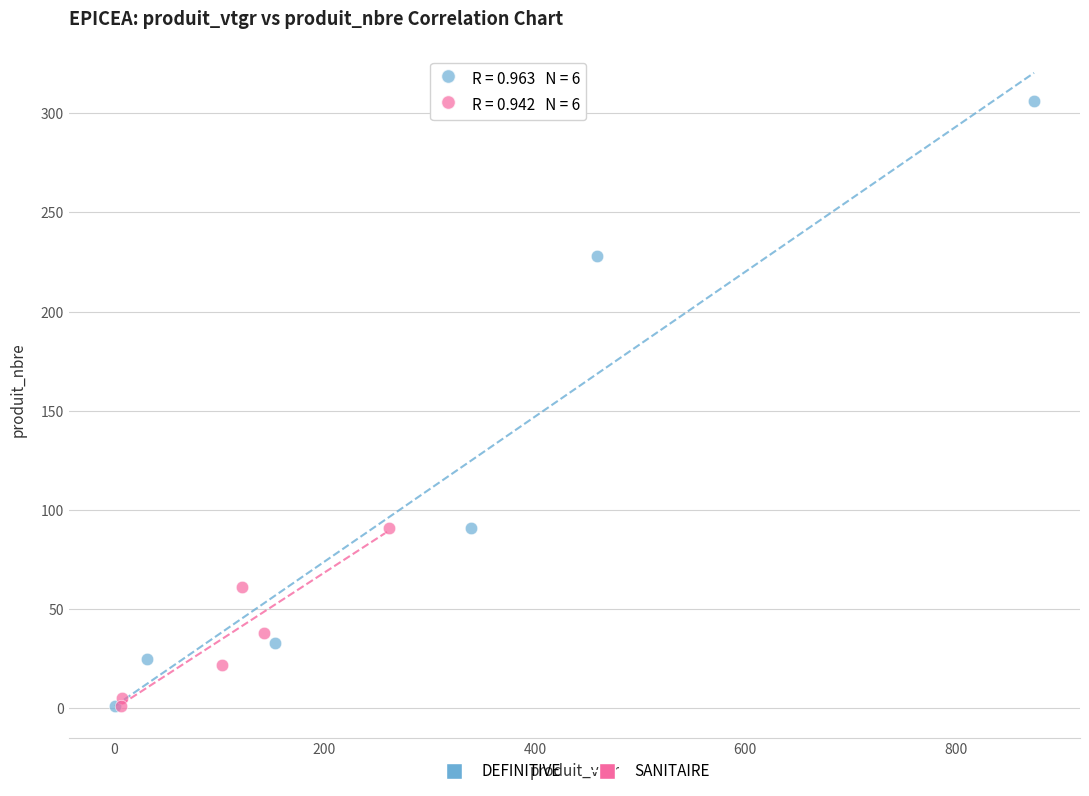

Which series reaches the maximum Y coordinate?

DEFINITIVE